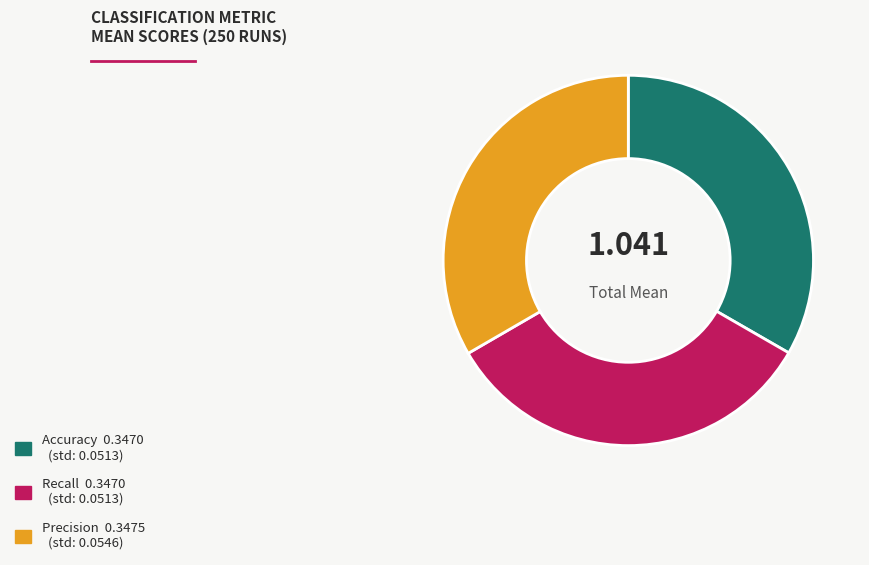

Do Recall 0.3470 (std: 0.0513) and Accuracy 0.3470 (std: 0.0513) together represent more than half of the pie?

Yes